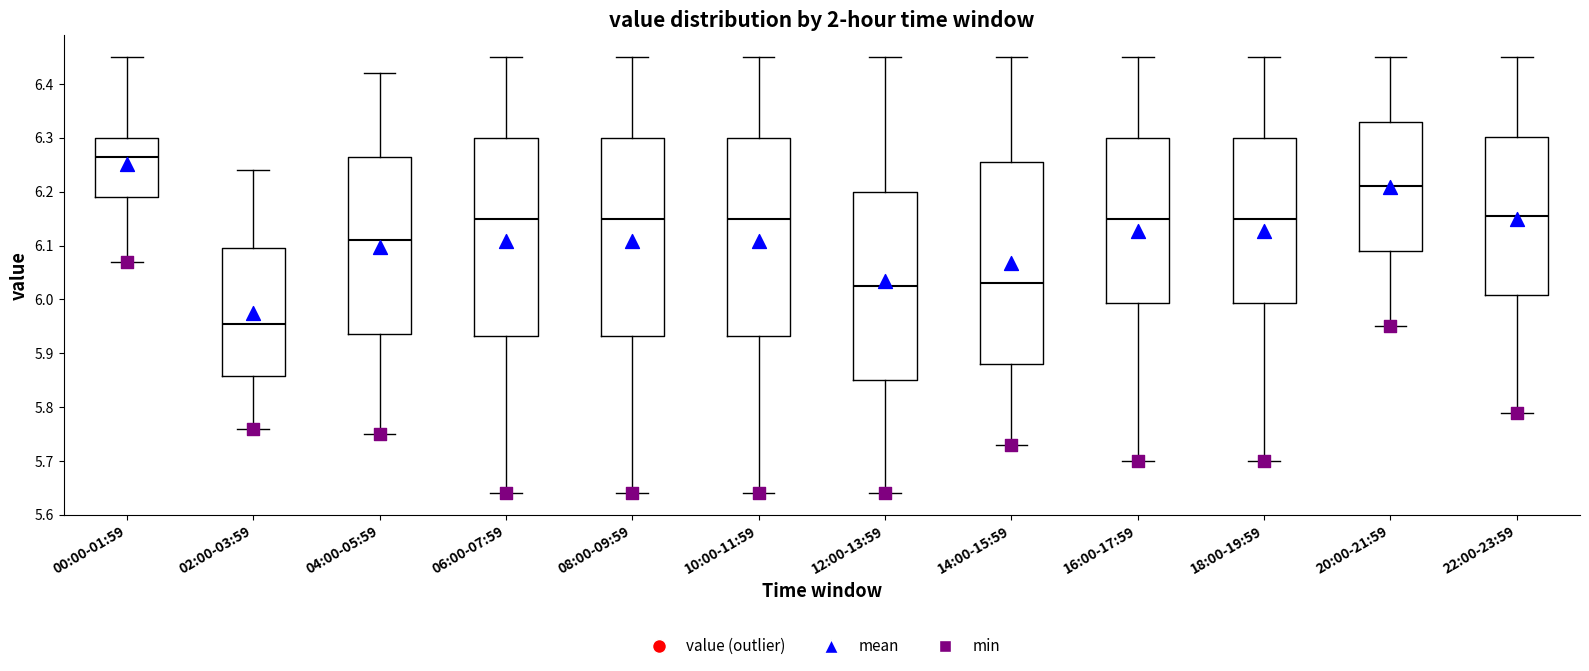

Which box's median line is the highest?

00:00-01:59